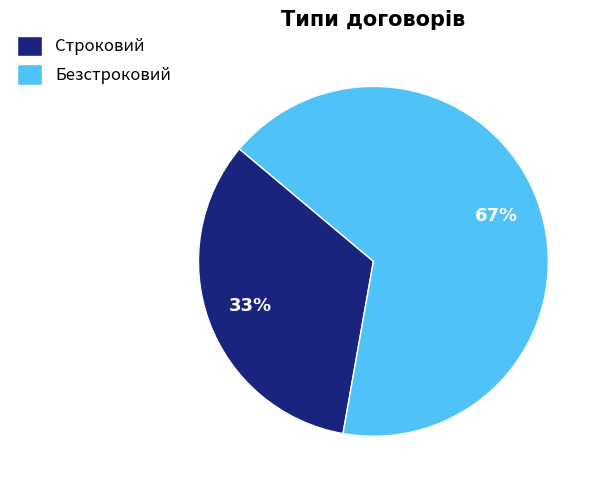

To the nearest percent, what portion does Строковий represent?

33%